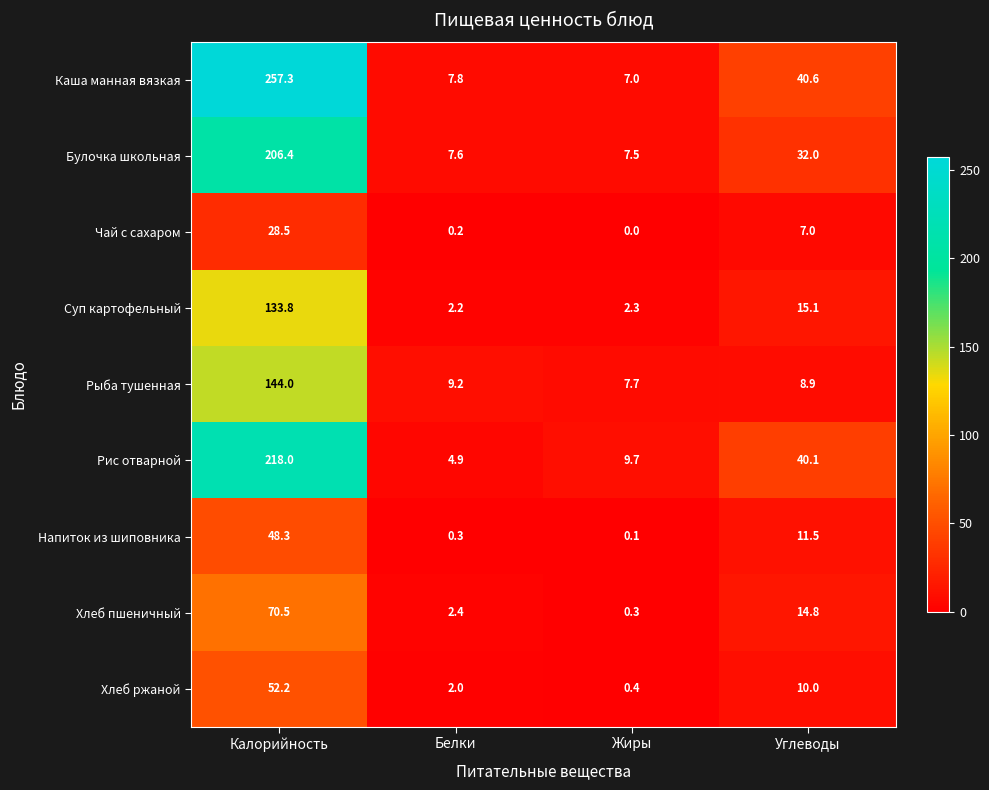

What is the difference between the maximum and minimum values in the Хлеб ржаной series?

51.8